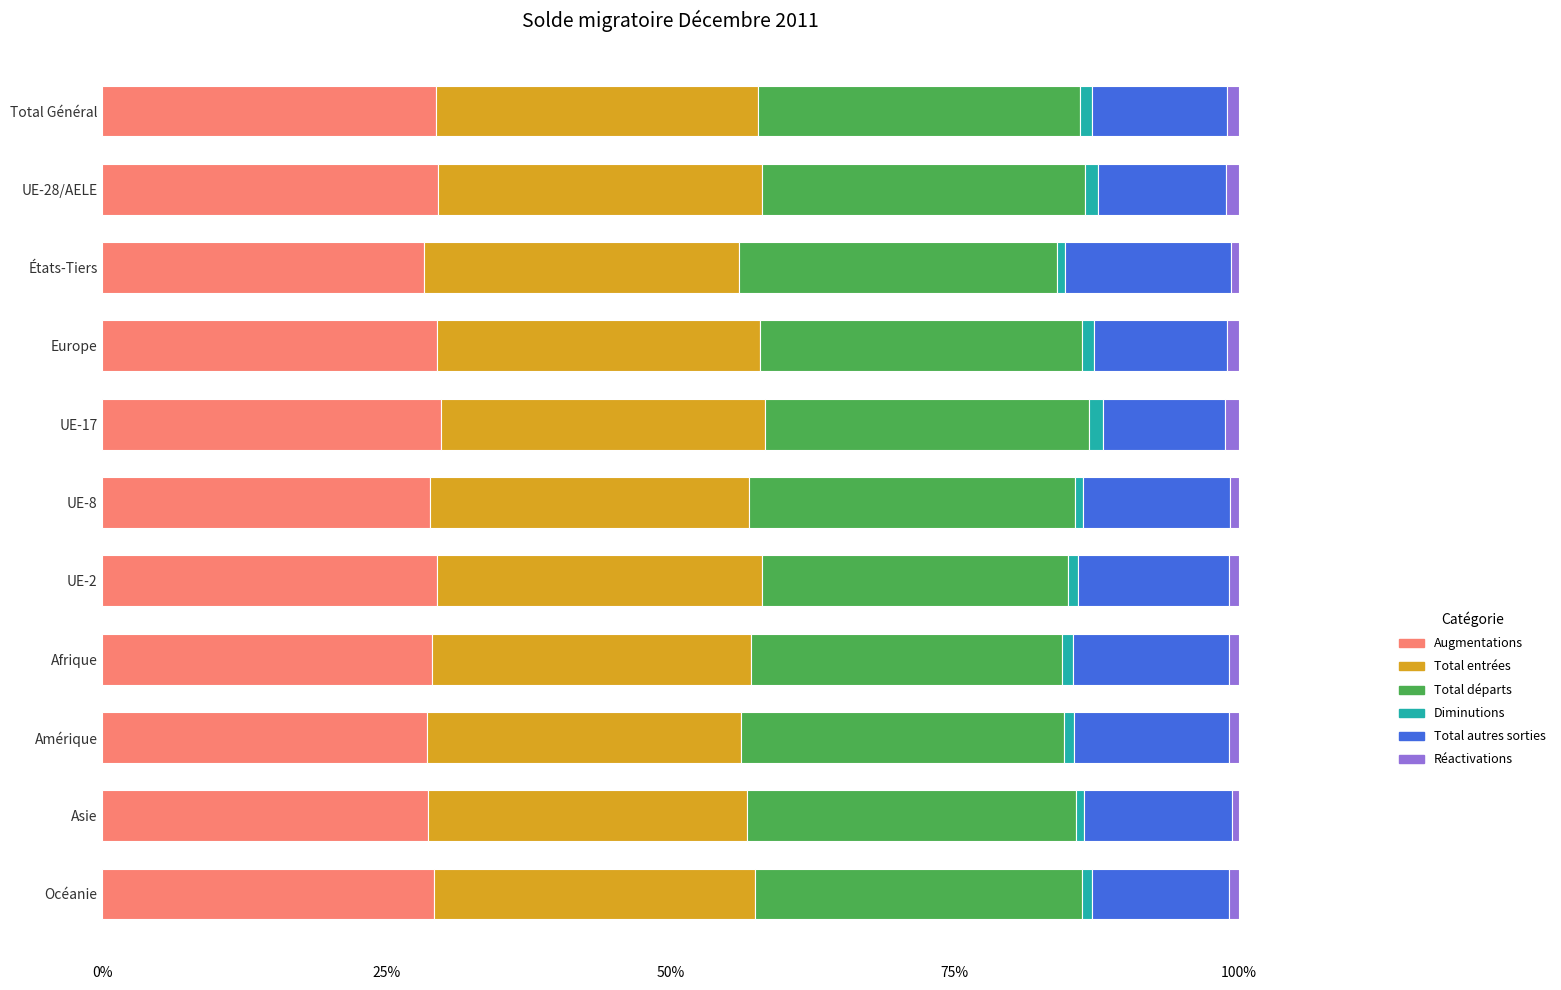

What is the lowest value of the Augmentations series?

28.3